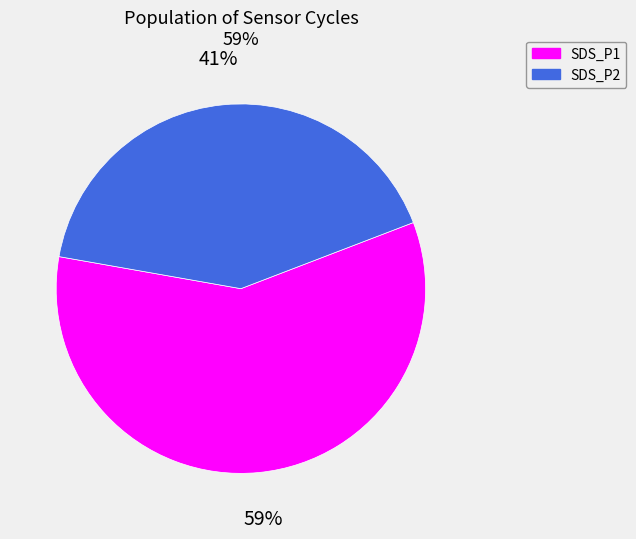

Which category has the smallest portion of the pie?

SDS_P2